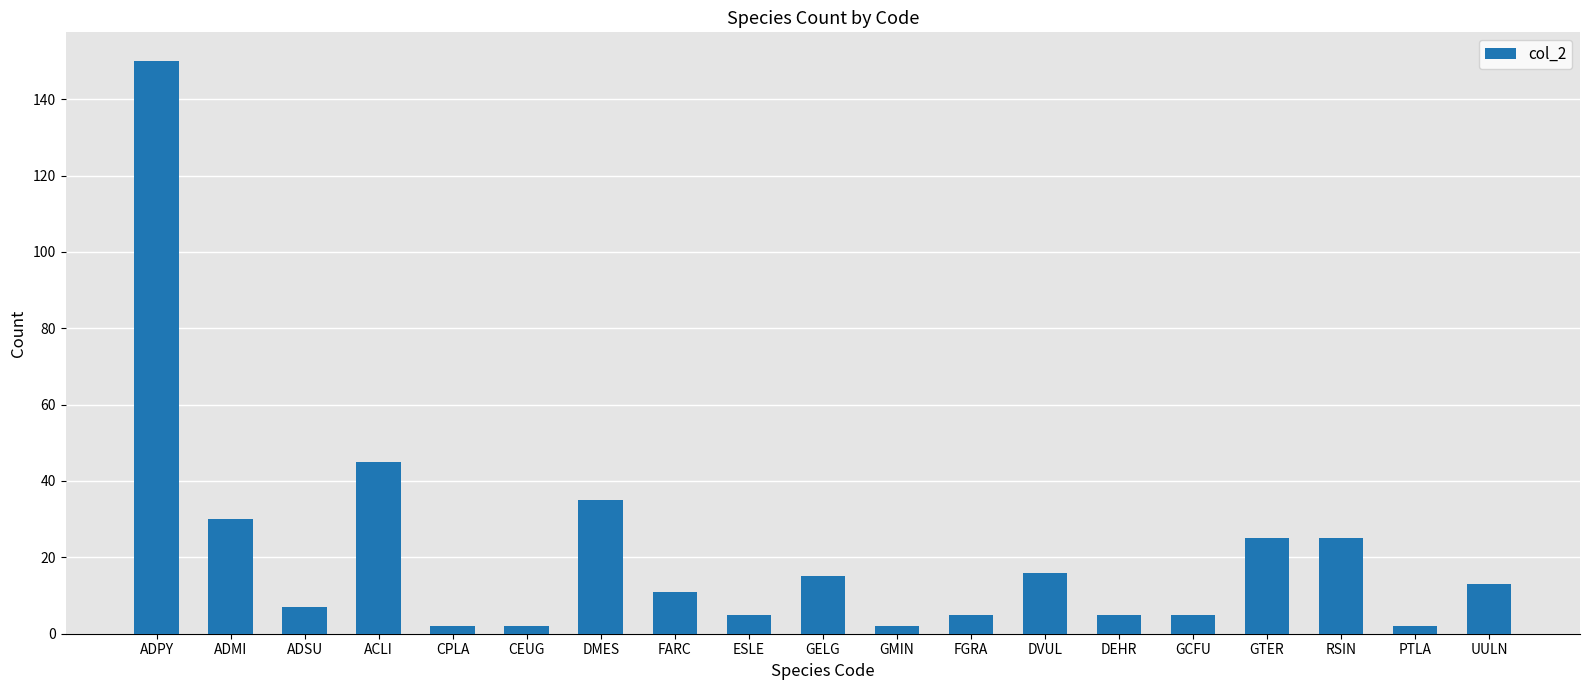

What is the change in value from ADPY to DVUL?

-134